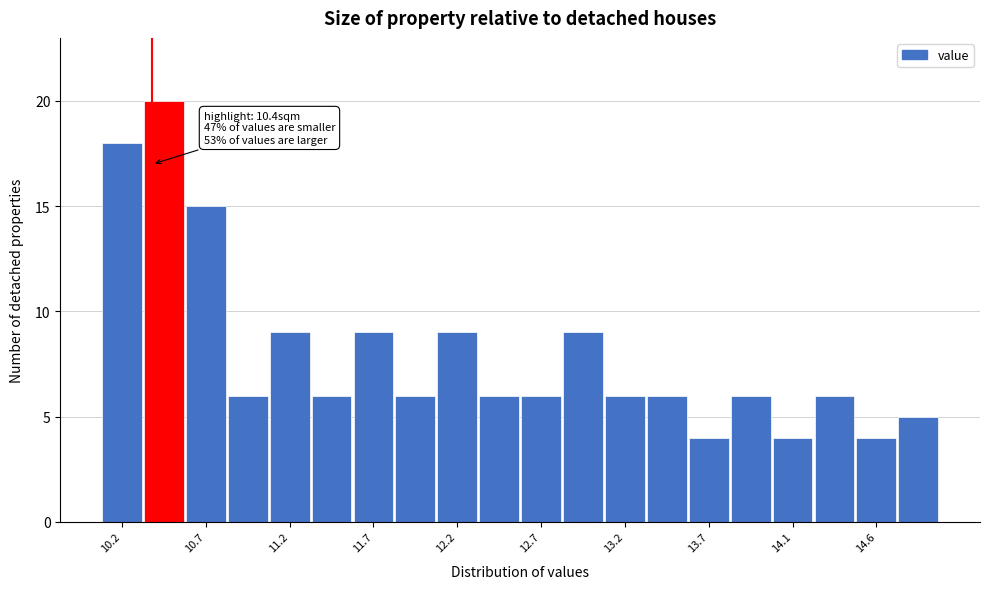

Which range on the x-axis has the tallest bar?

10.345 to 10.590